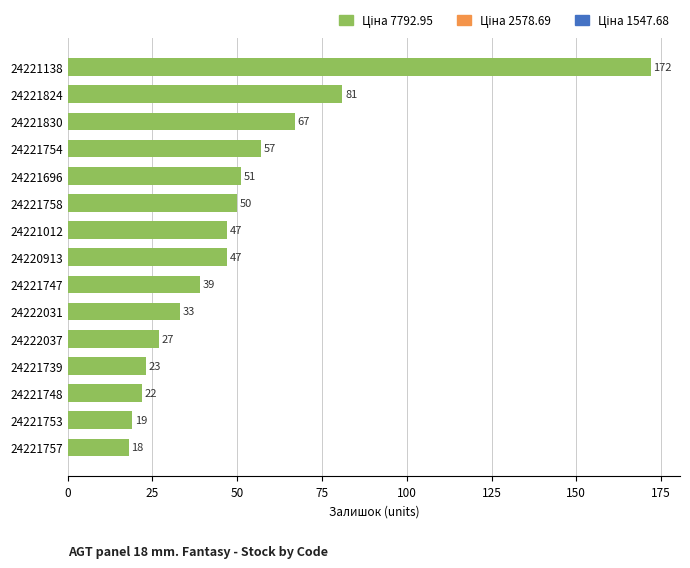

How many values are below 47?

7